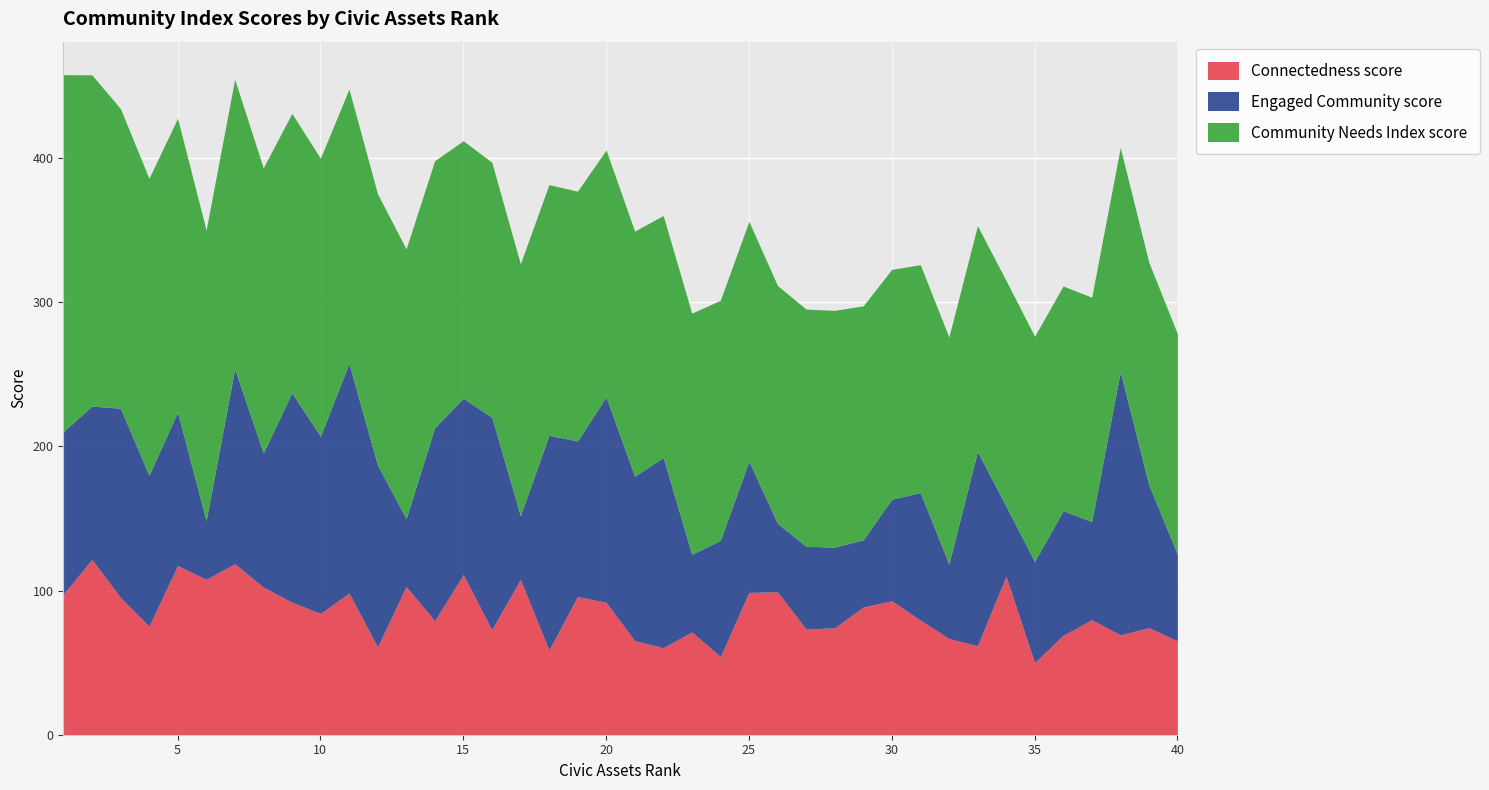

Which category has the highest value in the Connectedness score series?

2